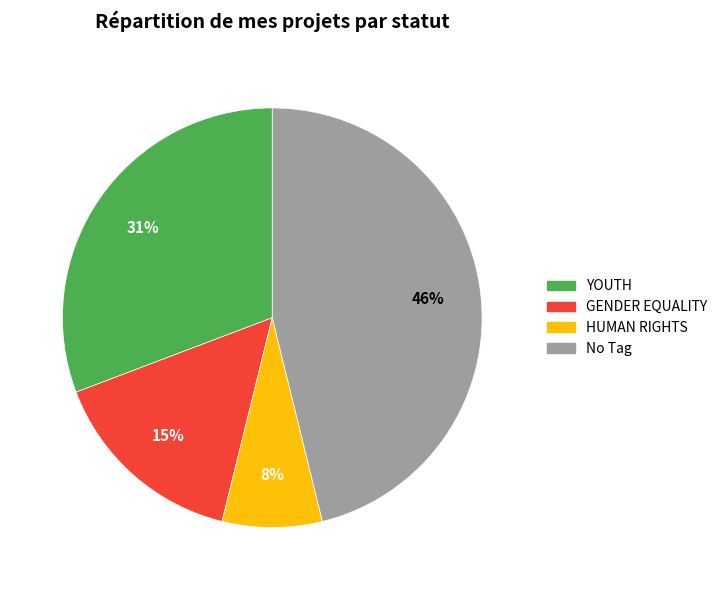

Which slice is the smallest?

HUMAN RIGHTS